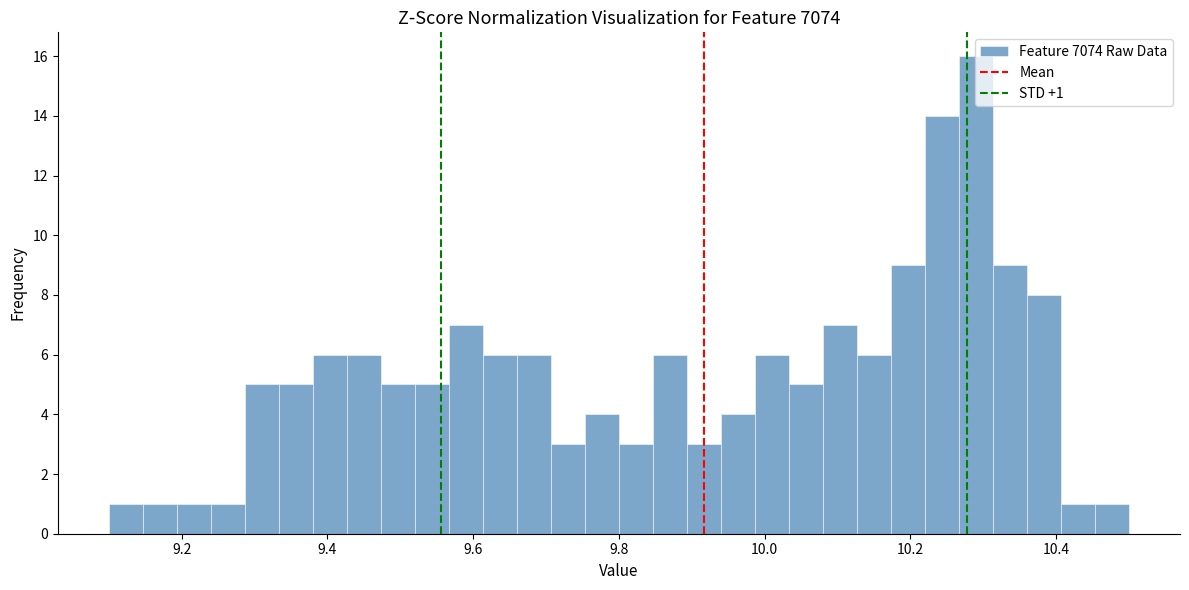

Read against the x-axis, roughly where is the centre of the tallest bar?

10.30